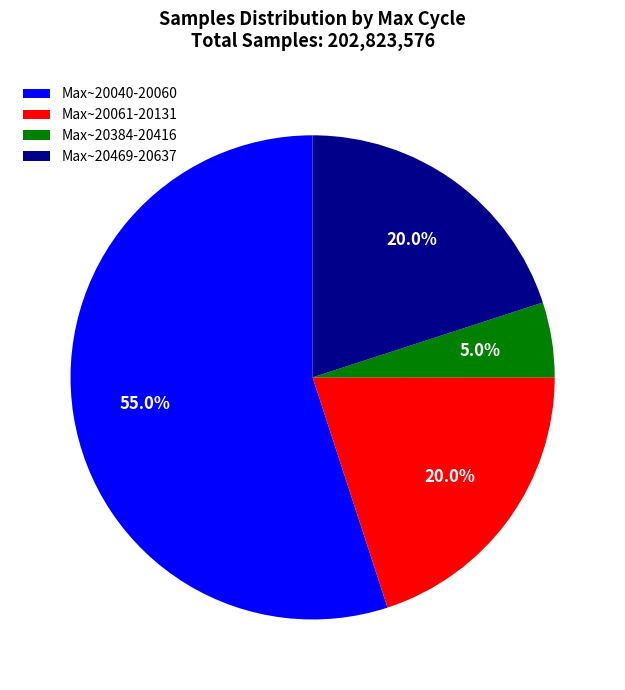

Which category has the biggest portion of the pie?

Max~20040-20060